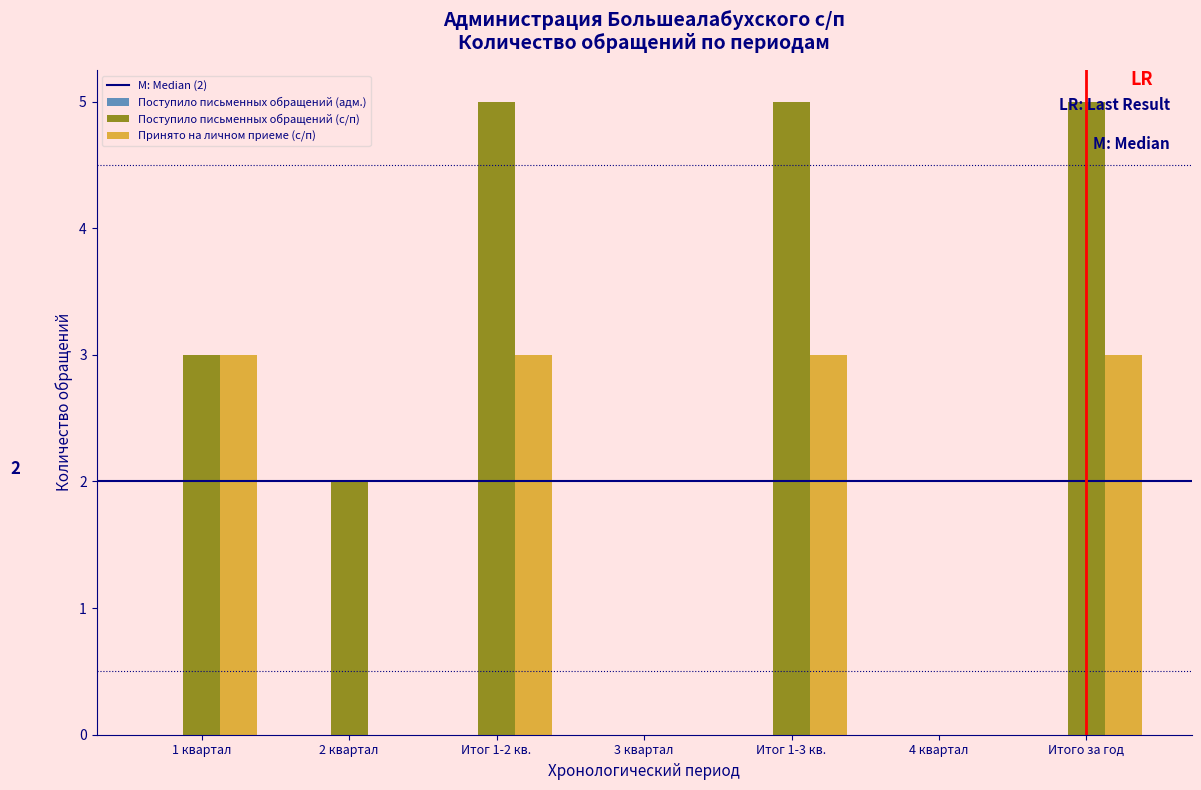

What is the sum of all Принято на личном приеме (с/п) values?

12